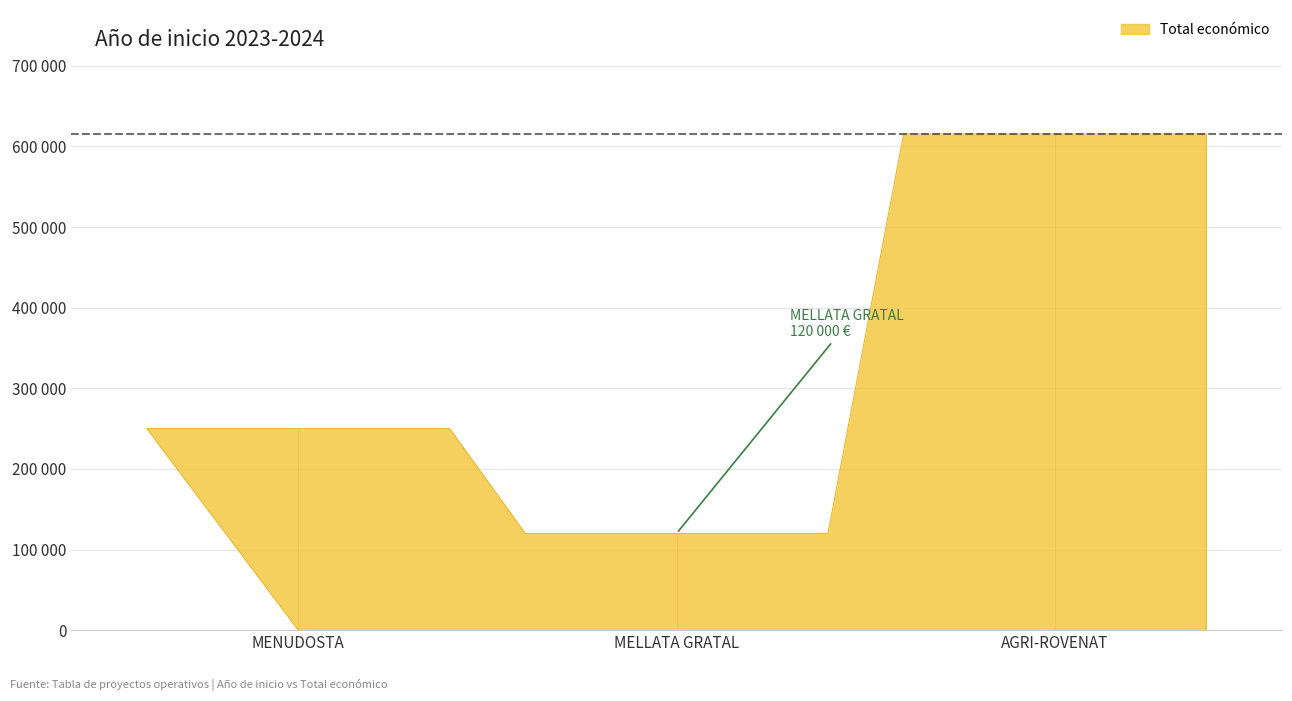

Is it true that the value at 2024 is 258246?

False